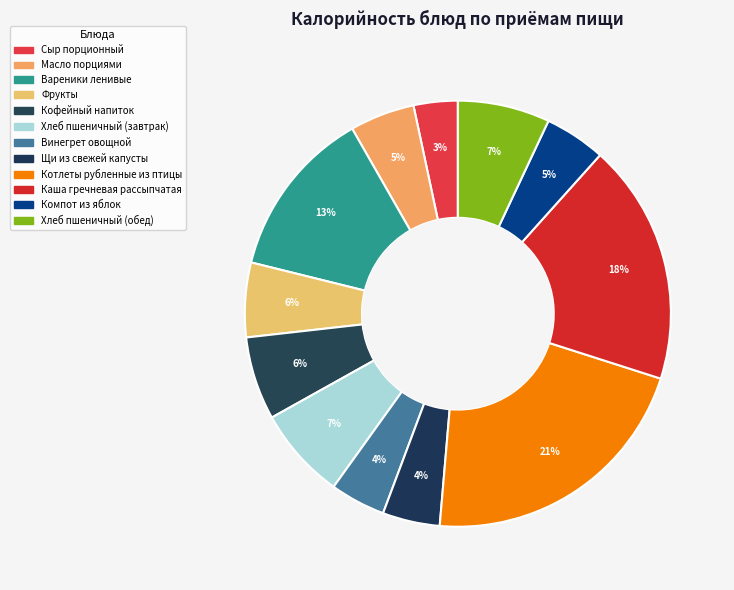

What portion of the pie excludes Хлеб пшеничный (обед)?

93.0%